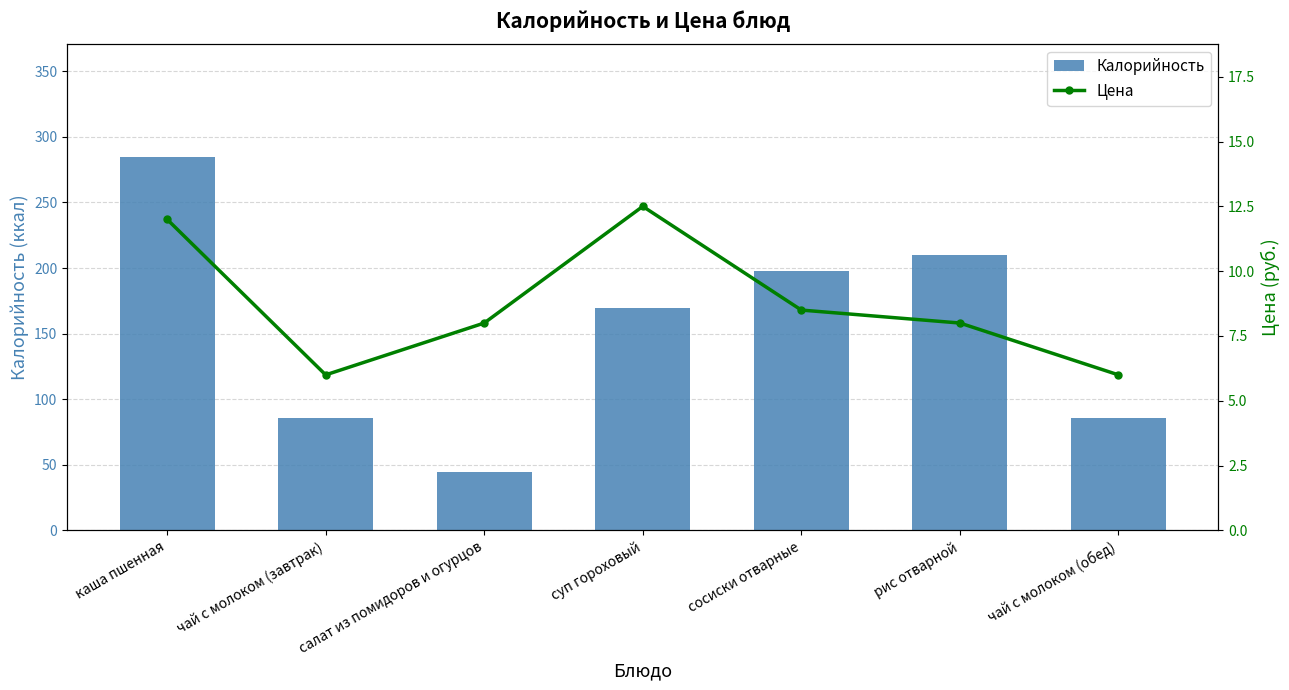

At which label does Калорийность first exceed 169?

каша пшенная